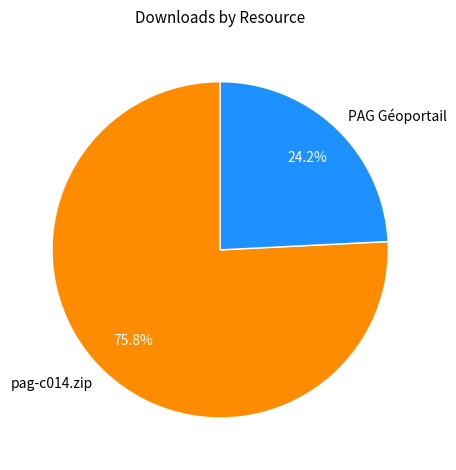

Is it true that PAG Géoportail is 24% of the pie?

True